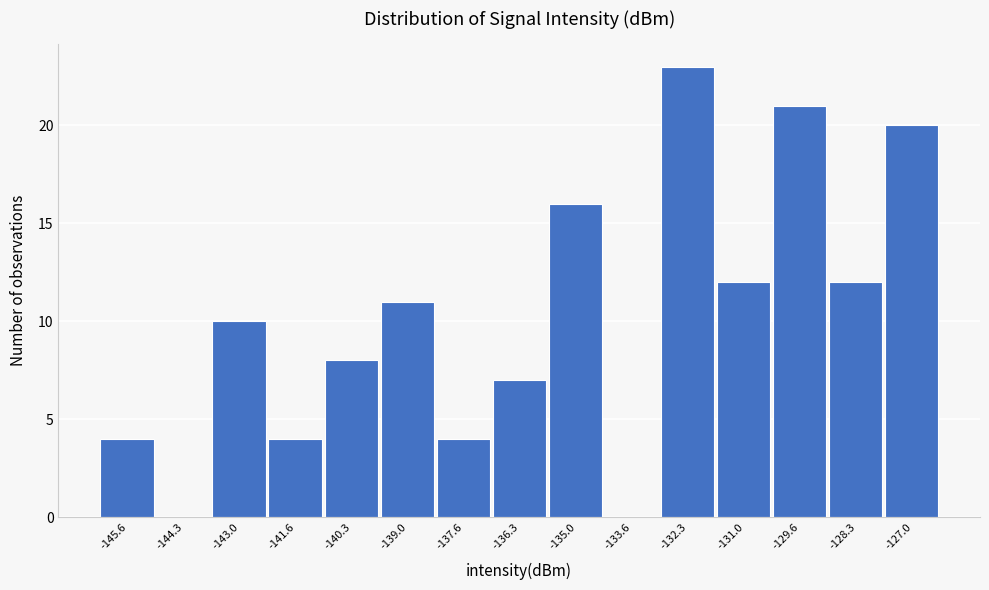

Reading left to right, transcribe all the data shown in this chart.

-145.6=4	-144.3=0	-143.0=10	-141.6=4	-140.3=8	-139.0=11	-137.6=4	-136.3=7	-135.0=16	-133.6=0	-132.3=23	-131.0=12	-129.6=21	-128.3=12	-127.0=20